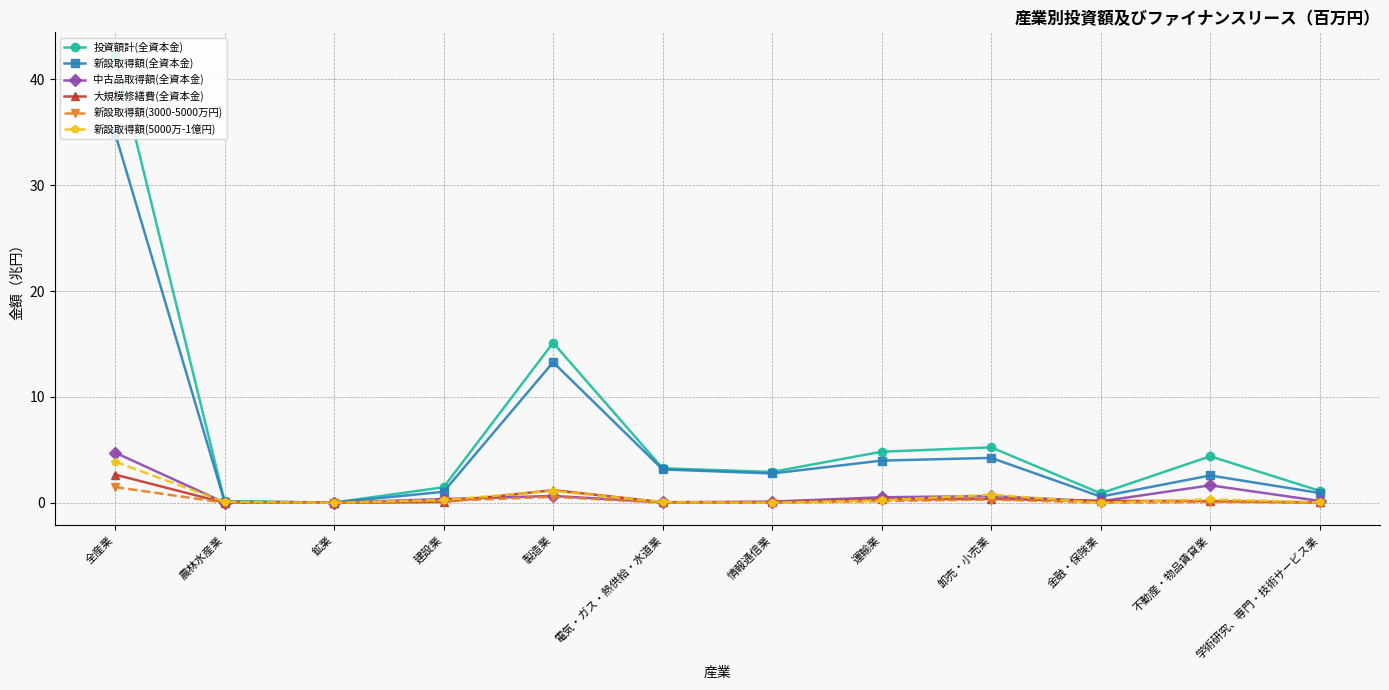

How many values in the 新設取得額(全資本金) series exceed 2?

7